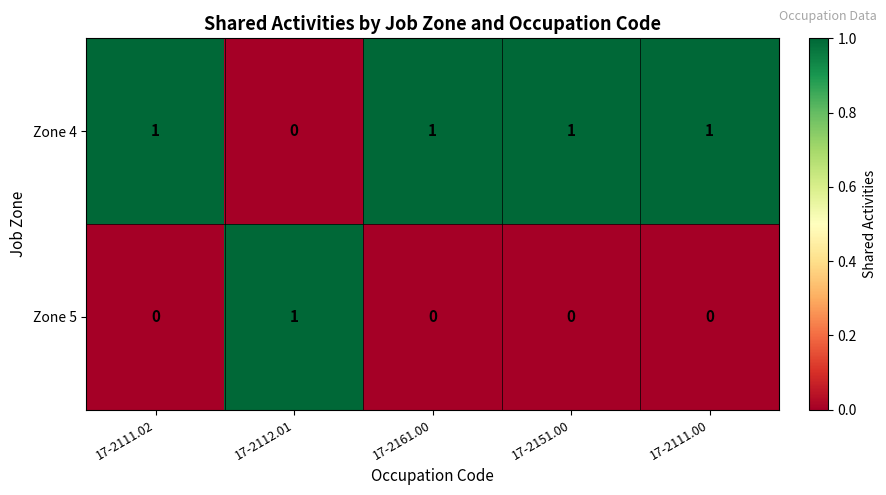

Rank the series by their average value, from lowest to highest.

Zone 5, Zone 4